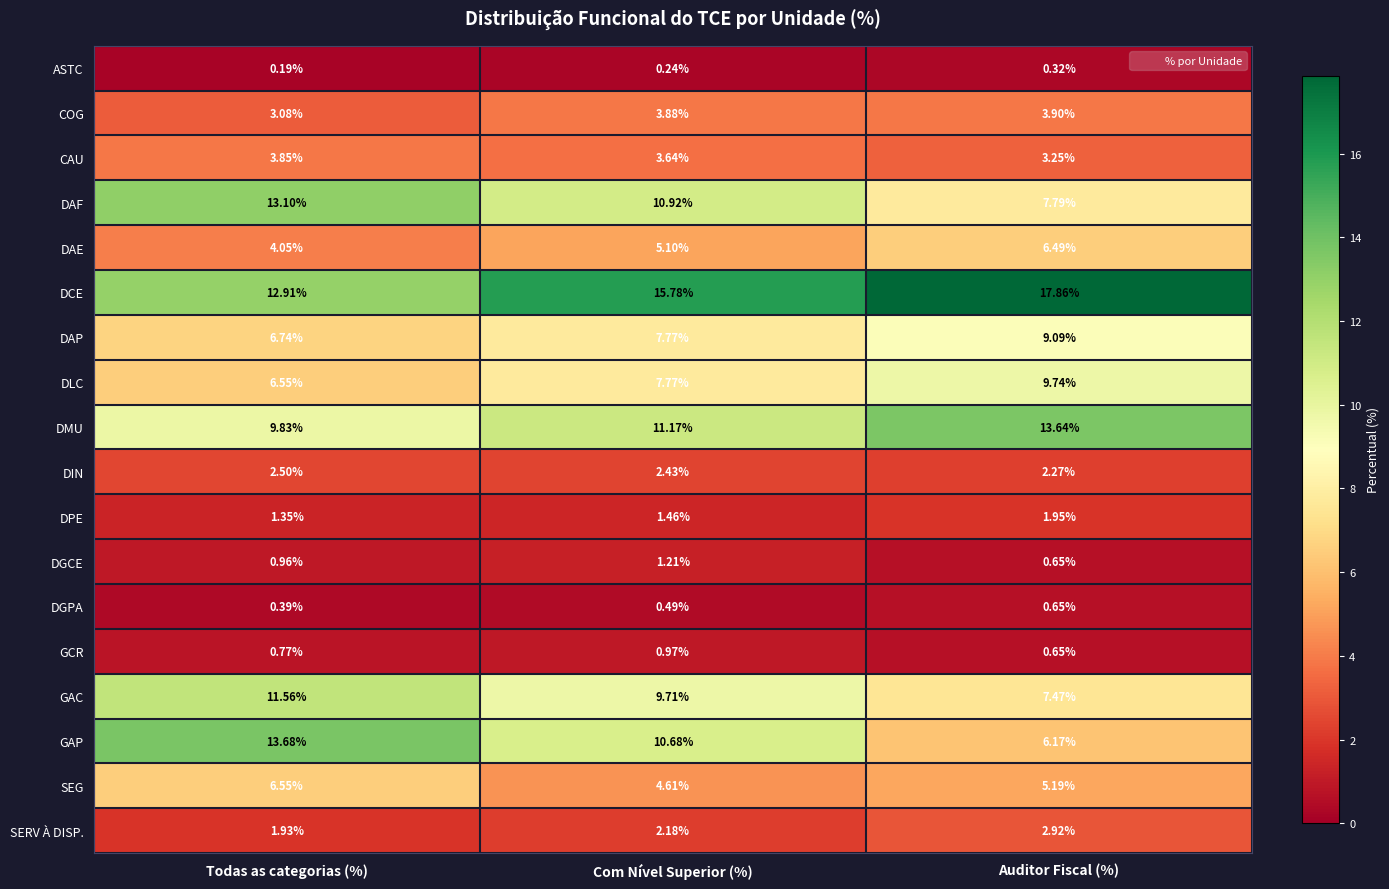

Rank the series by their maximum value, from highest to lowest.

DCE, GAP, DMU, DAF, GAC, DLC, DAP, SEG, DAE, COG, CAU, SERV À DISP., DIN, DPE, DGCE, GCR, DGPA, ASTC